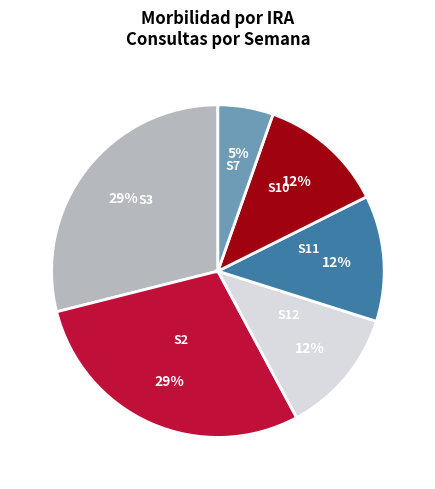

Is there a majority slice in this chart?

No